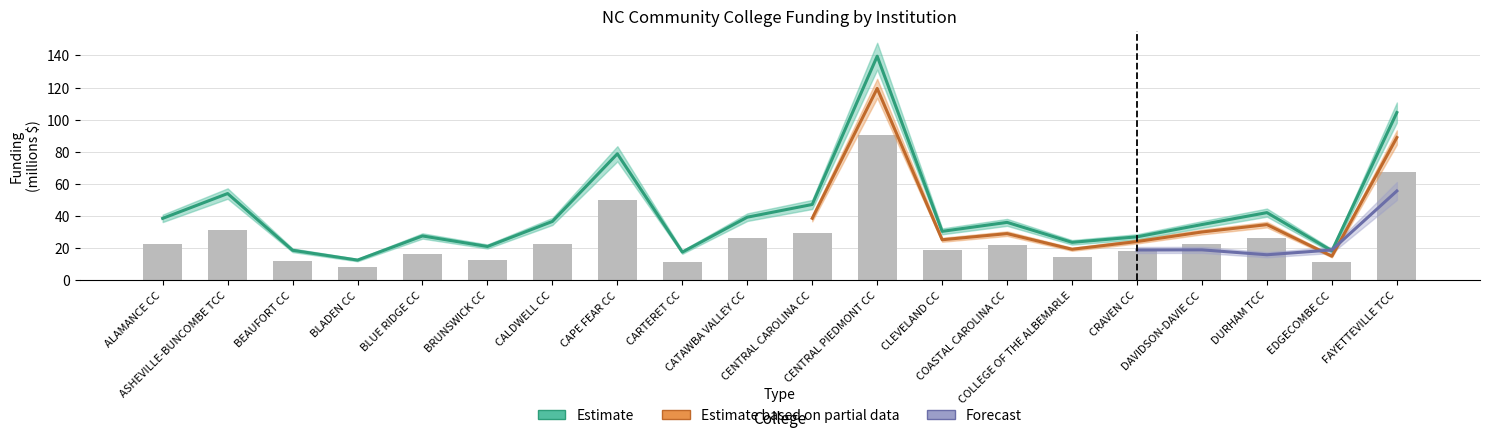

Does the chart contain any negative values?

No